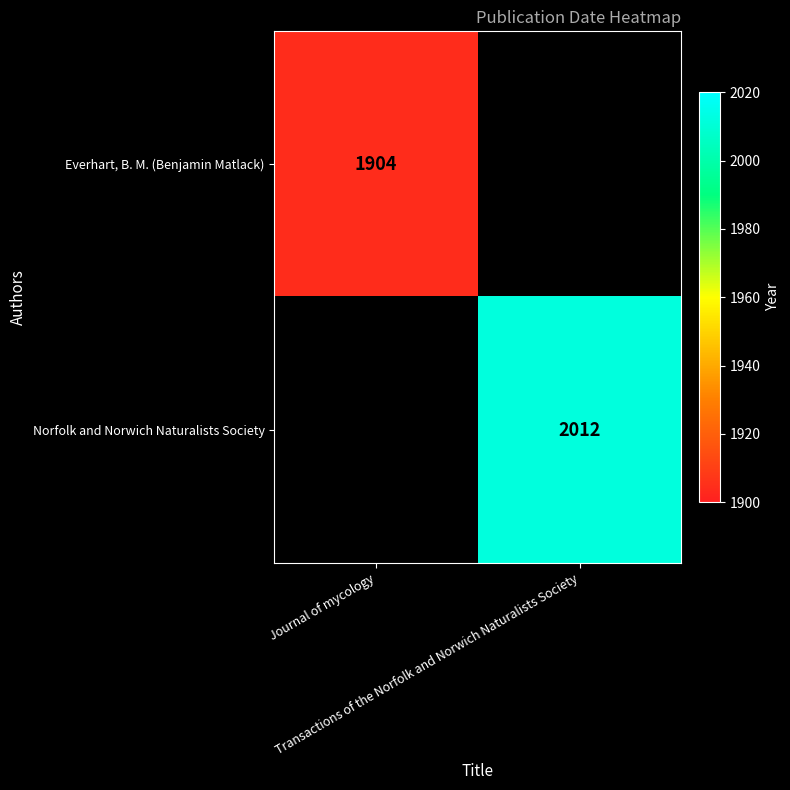

The Everhart, B. M. (Benjamin Matlack) series shows 499 at Journal of mycology. True or false?

False